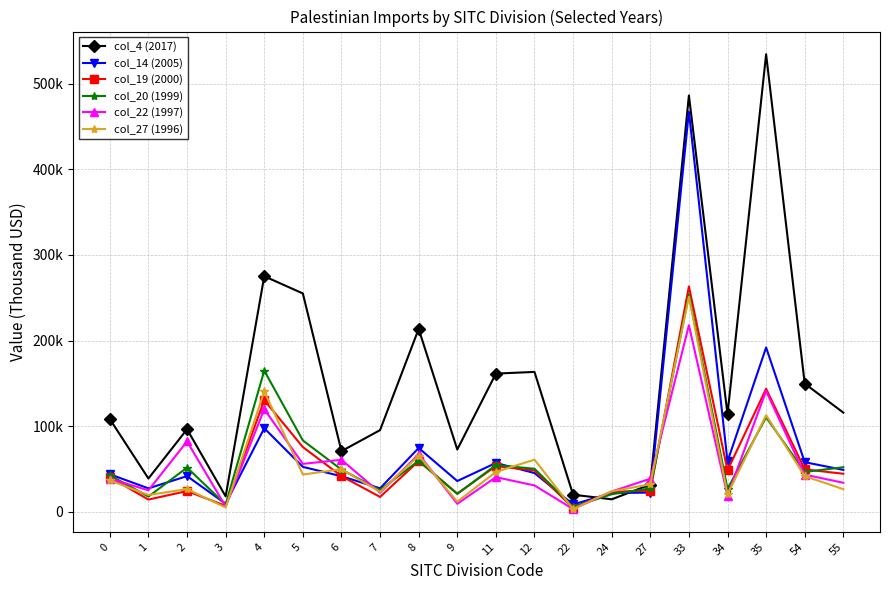

Does the chart display data point markers on the line(s)?

Yes